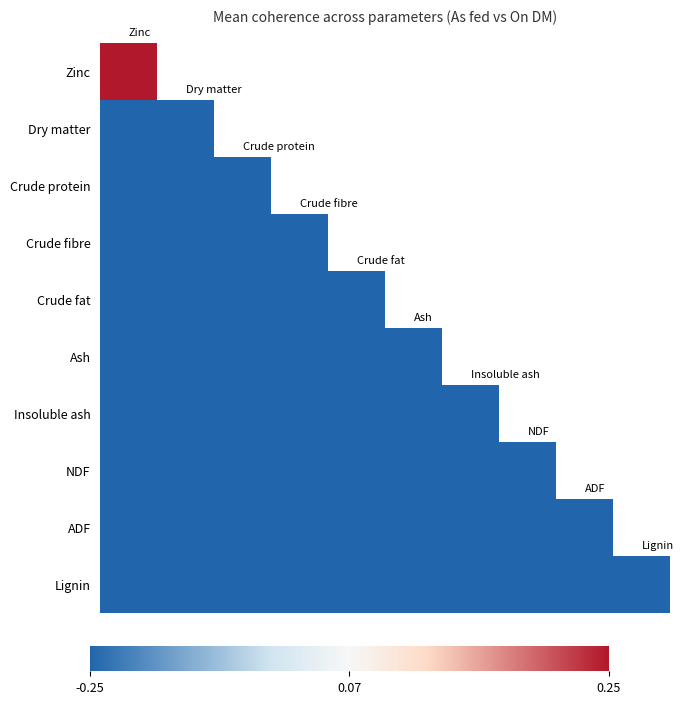

Reading left to right, transcribe all the data shown in this chart.

Zinc: 0.2	-0.2	-0.2	-0.2	-0.2	-0.2	-0.2	-0.2	-0.2	-0.2
Dry matter: -0.2	-0.2	-0.2	-0.2	-0.2	-0.2	-0.2	-0.2	-0.2	-0.2
Crude protein: -0.2	-0.2	-0.2	-0.2	-0.2	-0.2	-0.2	-0.2	-0.2	-0.2
Crude fibre: -0.2	-0.2	-0.2	-0.2	-0.2	-0.2	-0.2	-0.2	-0.2	-0.2
Crude fat: -0.2	-0.2	-0.2	-0.2	-0.2	-0.2	-0.2	-0.2	-0.2	-0.2
Ash: -0.2	-0.2	-0.2	-0.2	-0.2	-0.2	-0.2	-0.2	-0.2	-0.2
Insoluble ash: -0.2	-0.2	-0.2	-0.2	-0.2	-0.2	-0.2	-0.2	-0.2	-0.2
NDF: -0.2	-0.2	-0.2	-0.2	-0.2	-0.2	-0.2	-0.2	-0.2	-0.2
ADF: -0.2	-0.2	-0.2	-0.2	-0.2	-0.2	-0.2	-0.2	-0.2	-0.2
Lignin: -0.2	-0.2	-0.2	-0.2	-0.2	-0.2	-0.2	-0.2	-0.2	-0.2